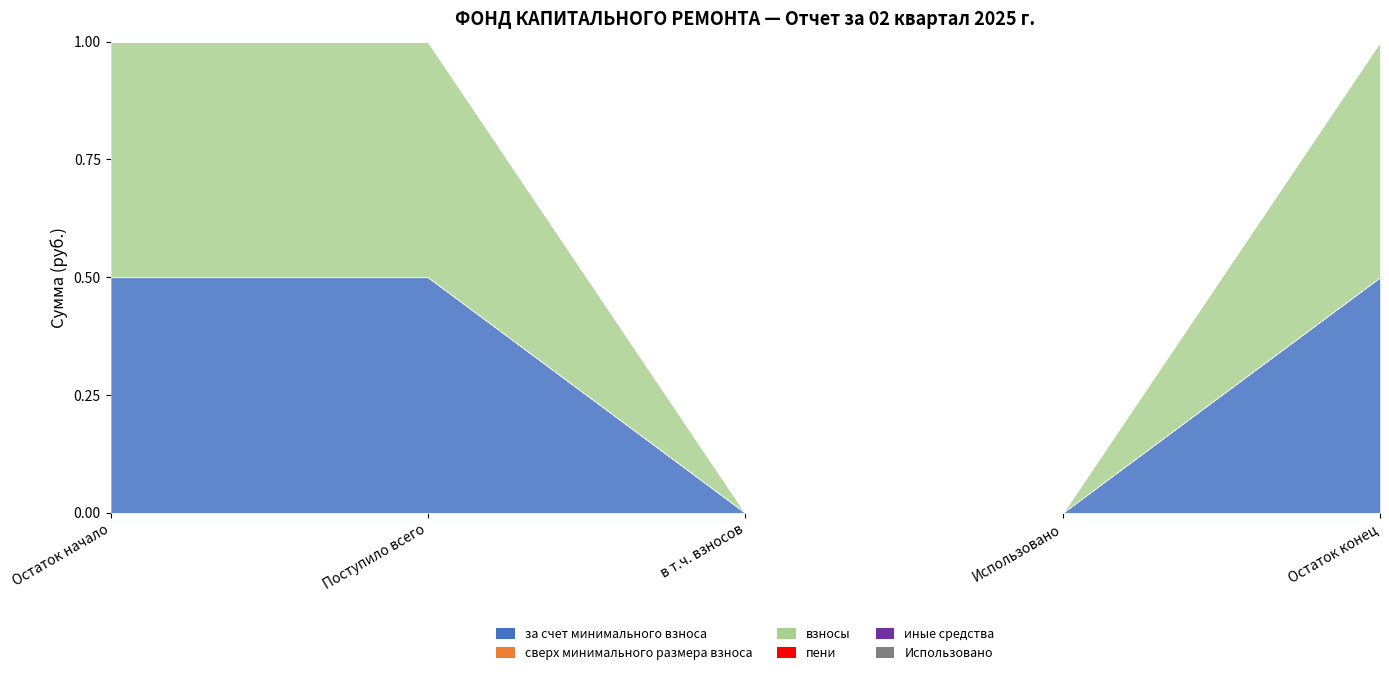

How many distinct data groups are displayed?

6